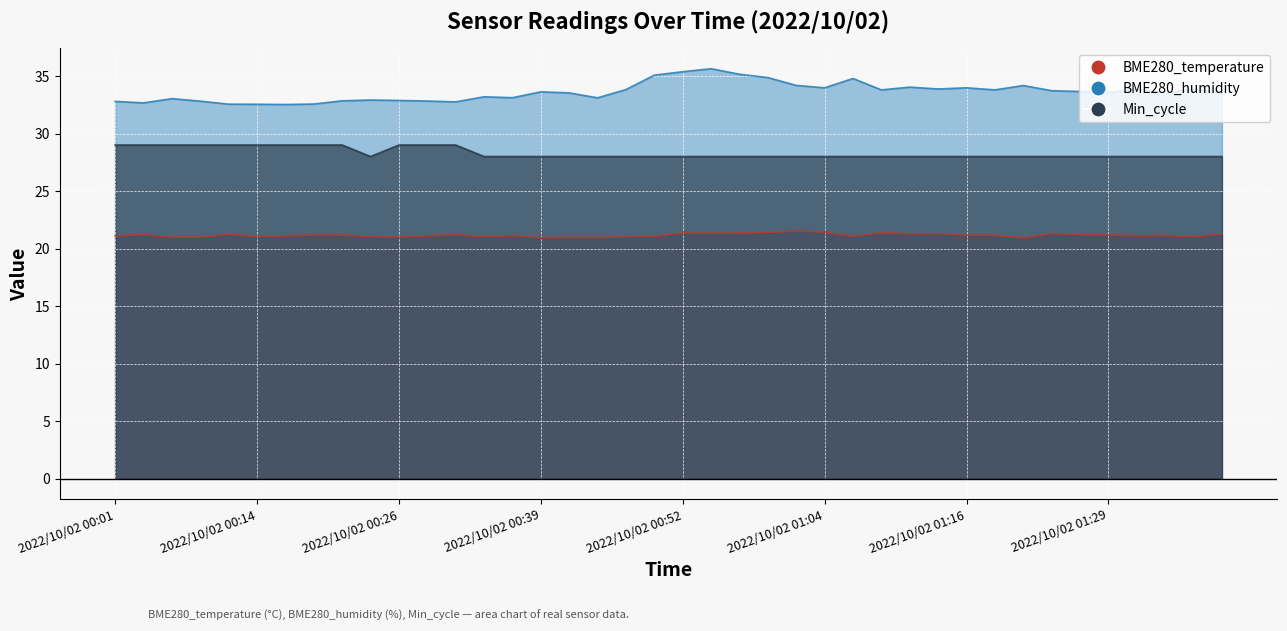

At which category does BME280_humidity reach its first local peak?

2022/10/02 00:06